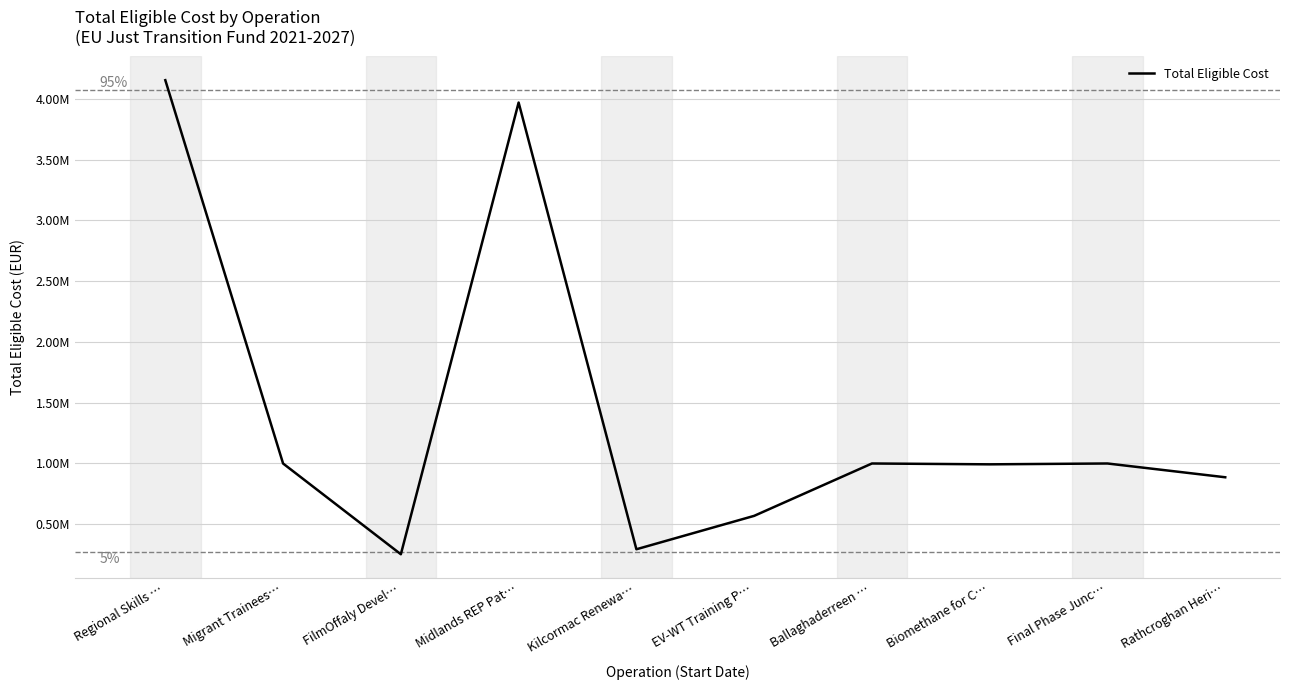

What is the change in value from Migrant Trainees… to Ballaghaderreen …?

+209.0